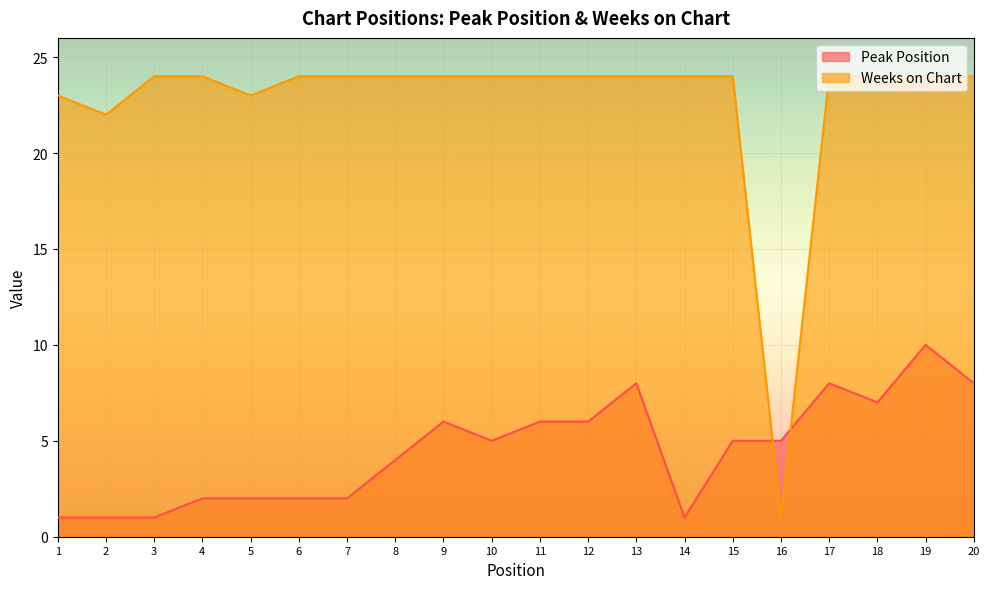

What is the average value of the Weeks on Chart series?

23